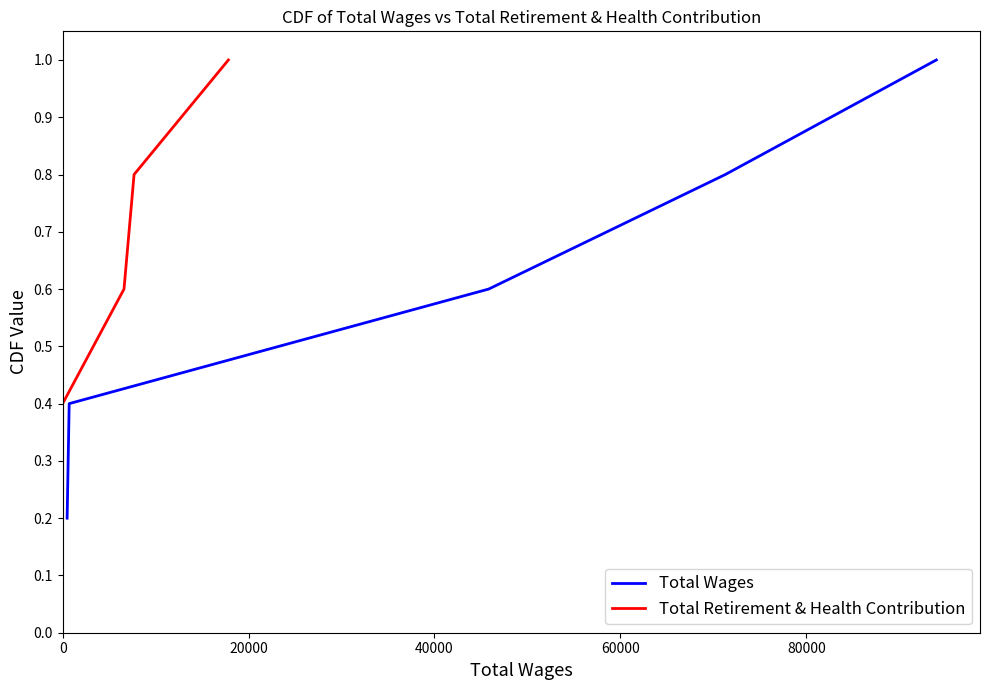

What is the difference between the second highest and minimum values in the Total Wages series?

0.6